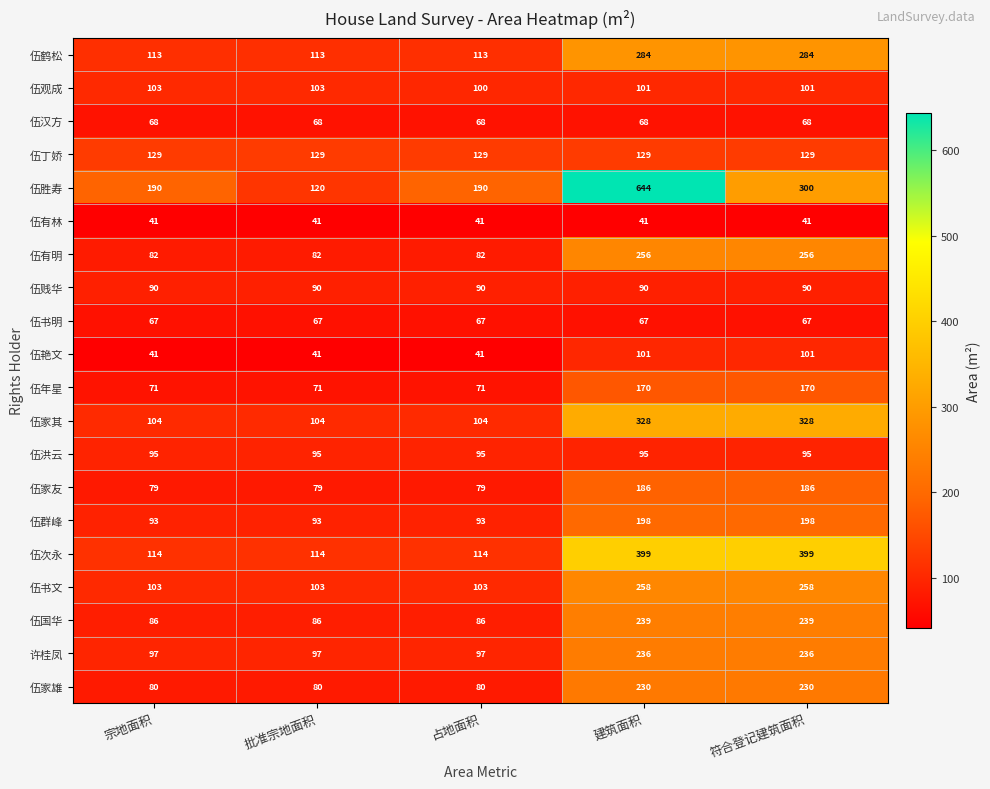

What is the sum of the 伍丁娇 values at 宗地面积 and 占地面积?

258